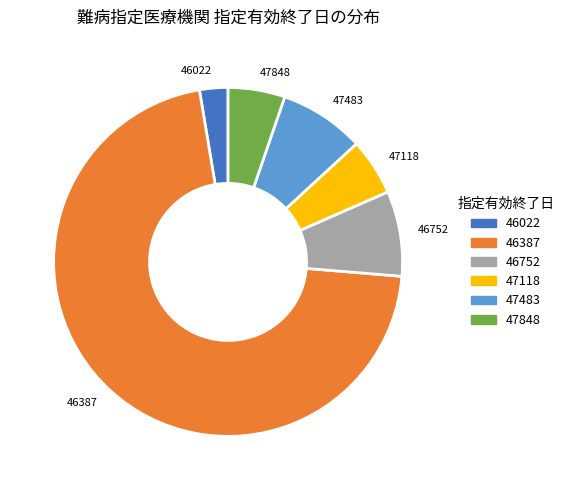

Is there a majority slice in this chart?

Yes